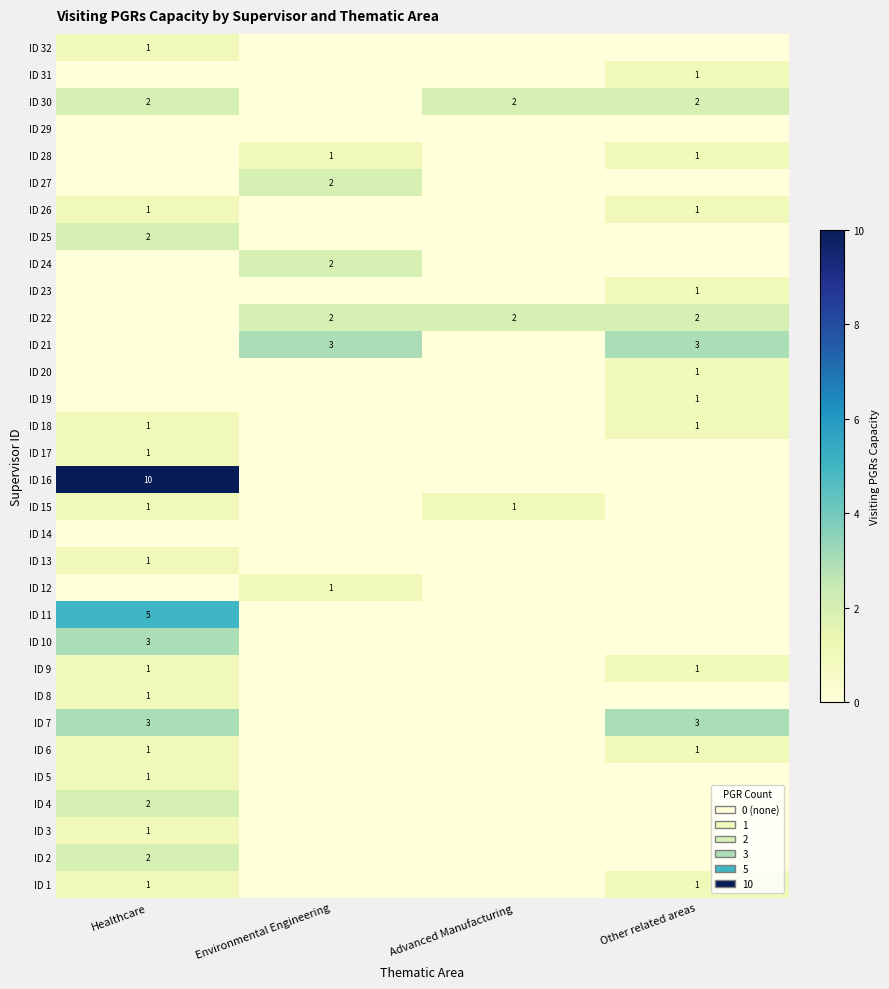

The ID 12 series shows 1 at Environmental Engineering. True or false?

True